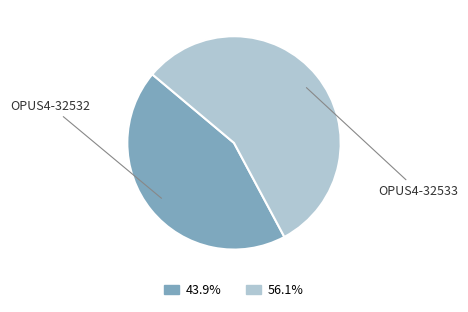

Approximately how many times larger is the value at OPUS4-32532 compared to OPUS4-32533?

0.8